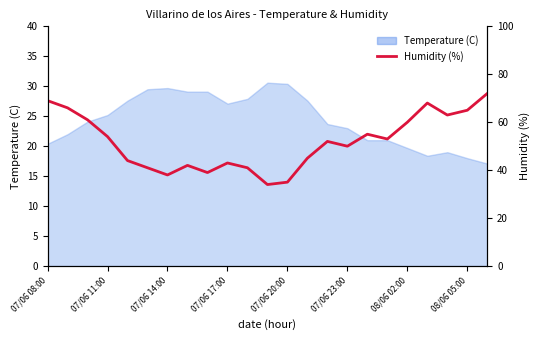

The value at 14 is 73. True or false?

False